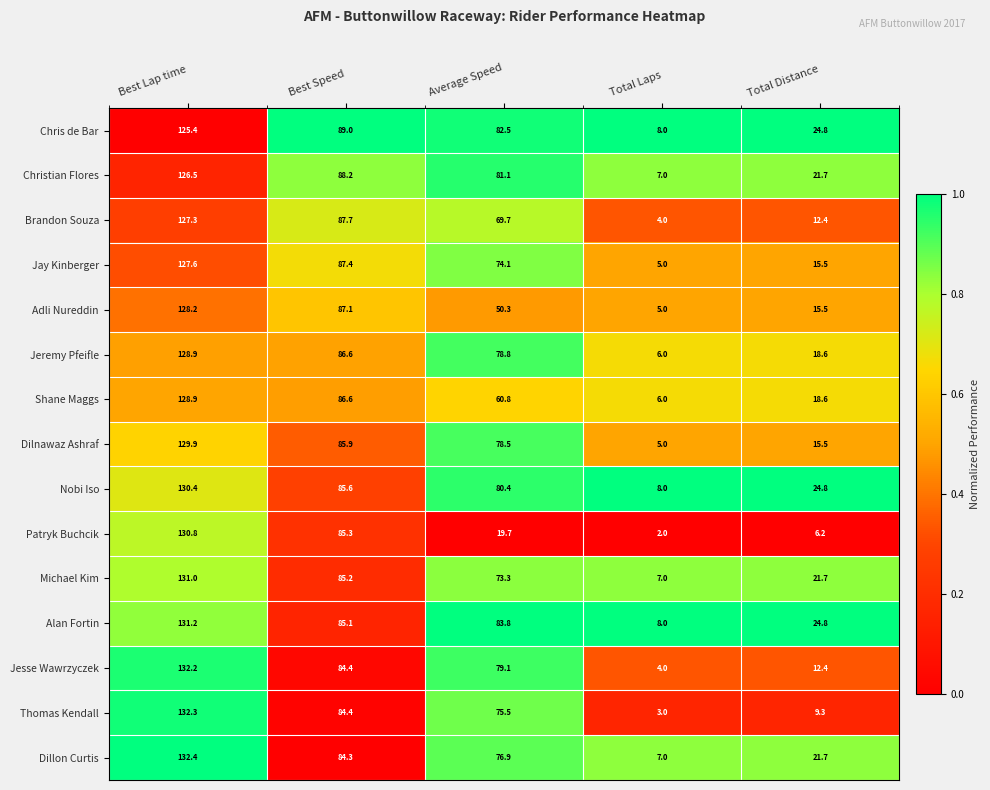

Which series has the largest total across all categories?

Alan Fortin